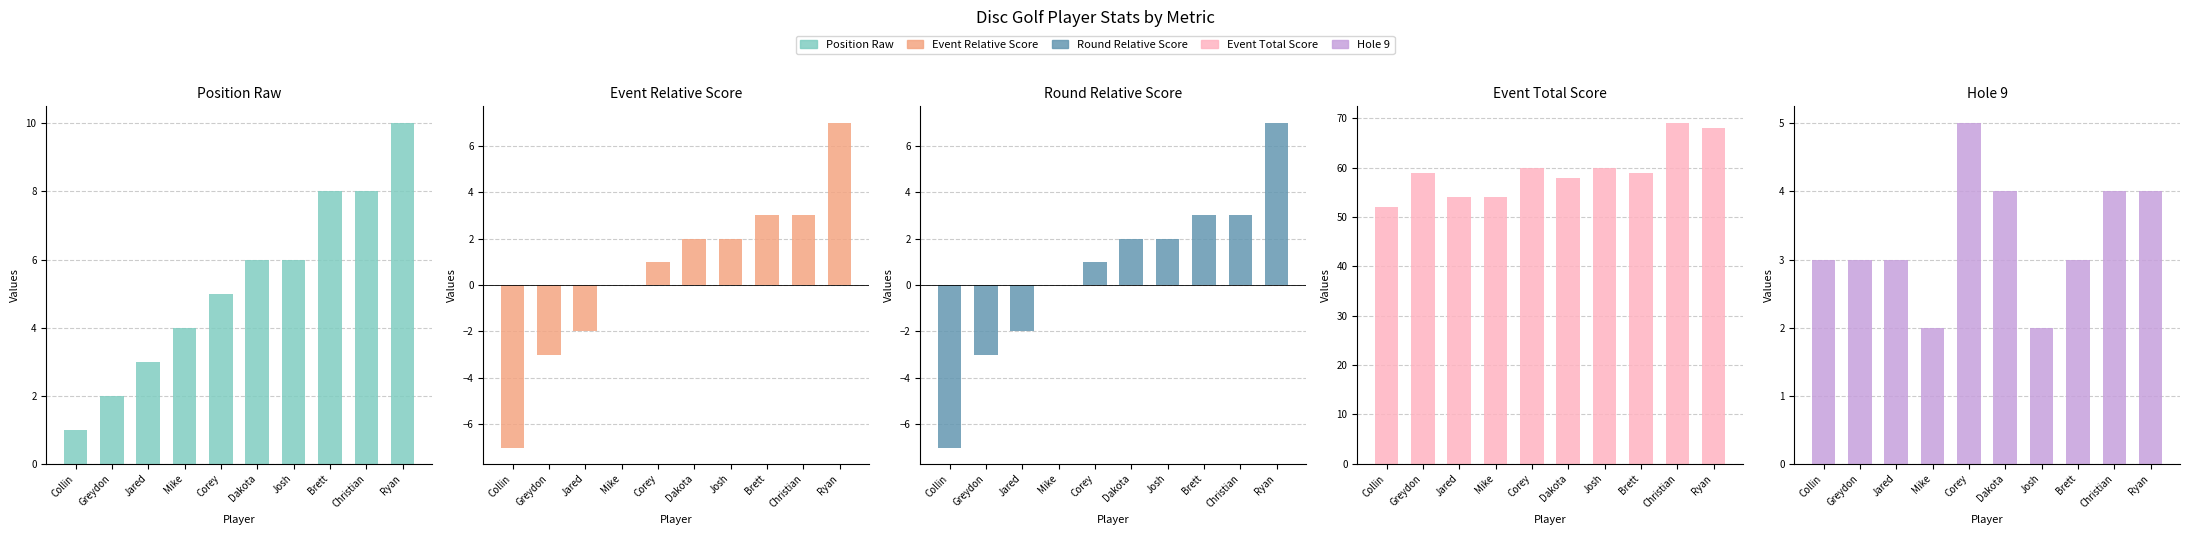

Rank the series at Josh from lowest to highest value.

event_relative_score, round_relative_score, hole_9, position_raw, event_total_score